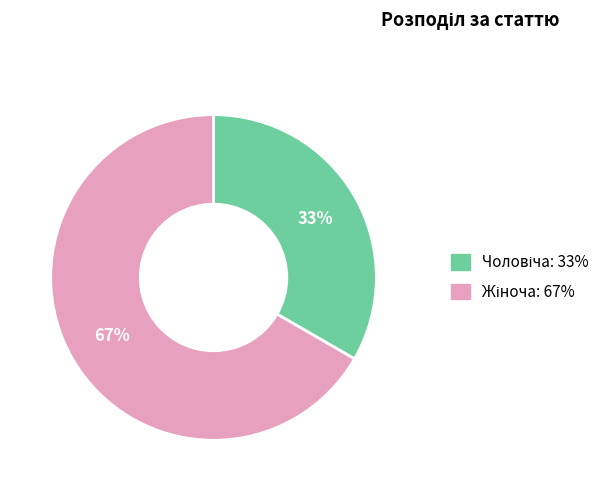

Does any single category account for the majority?

Yes